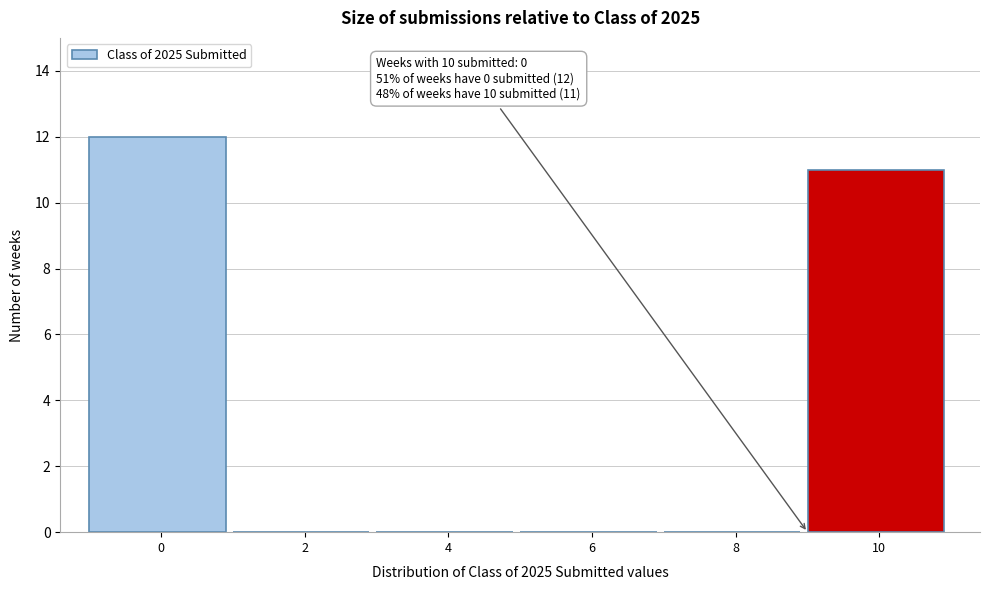

Reading left to right, extract all data points from this chart.

0=12	2=0	4=0	6=0	8=0	10=11